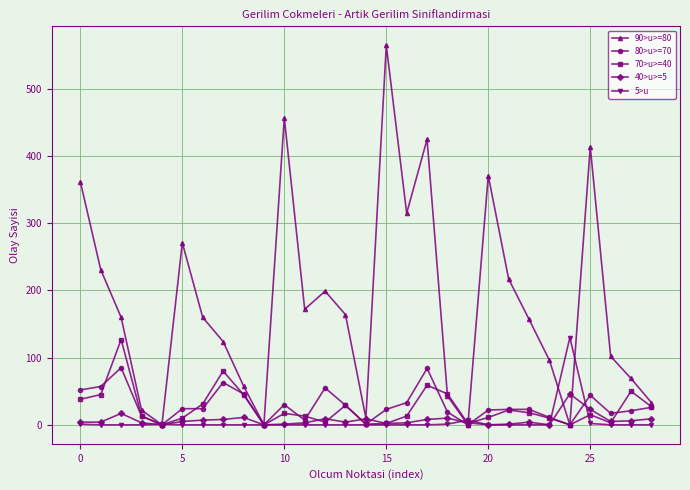

At how many categories does at least one series exceed 381?

4